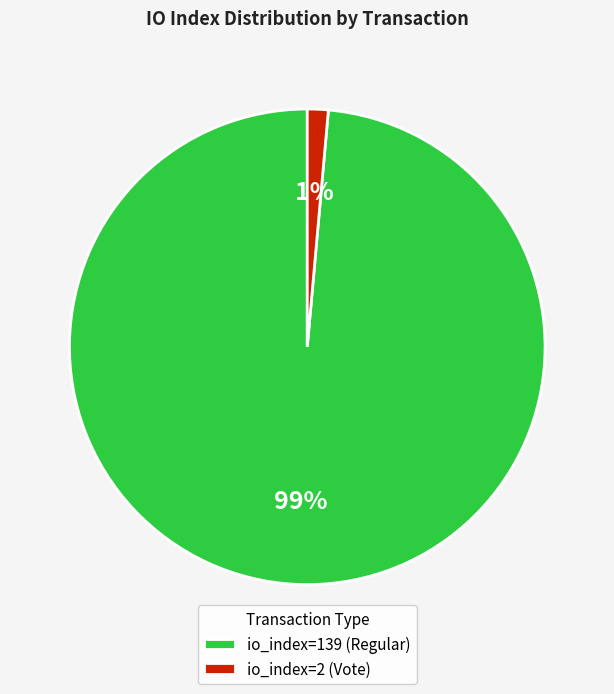

Which slice is the smallest?

io_index=2 (Vote)